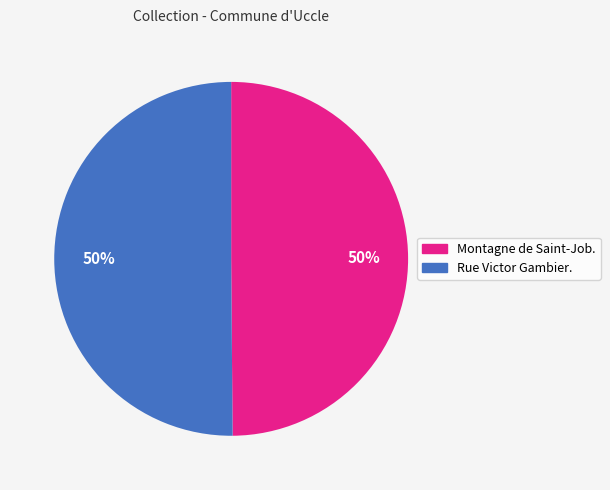

How many segments does this pie chart have?

2